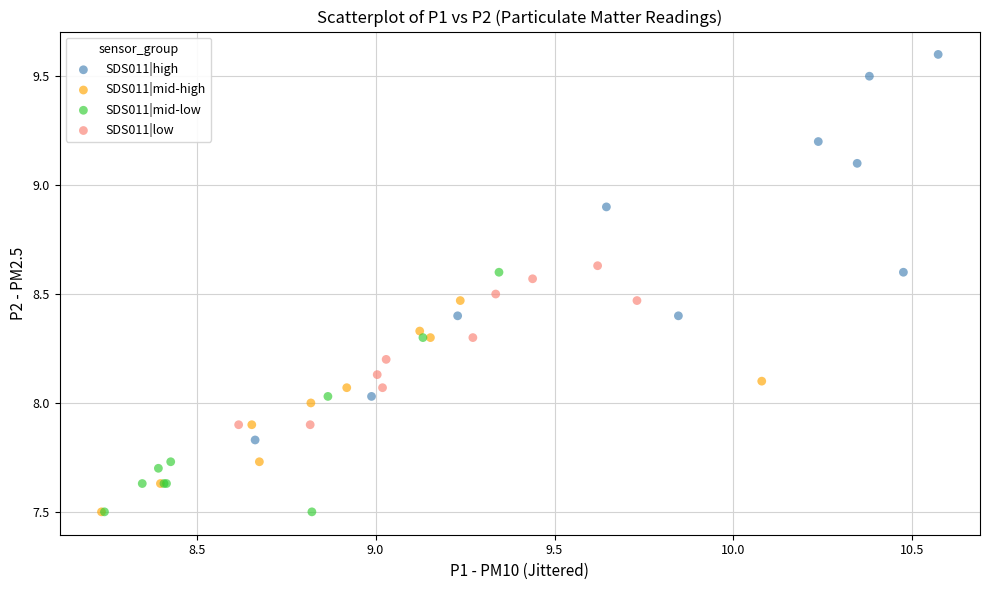

Which series reaches the maximum Y coordinate?

SDS011|high